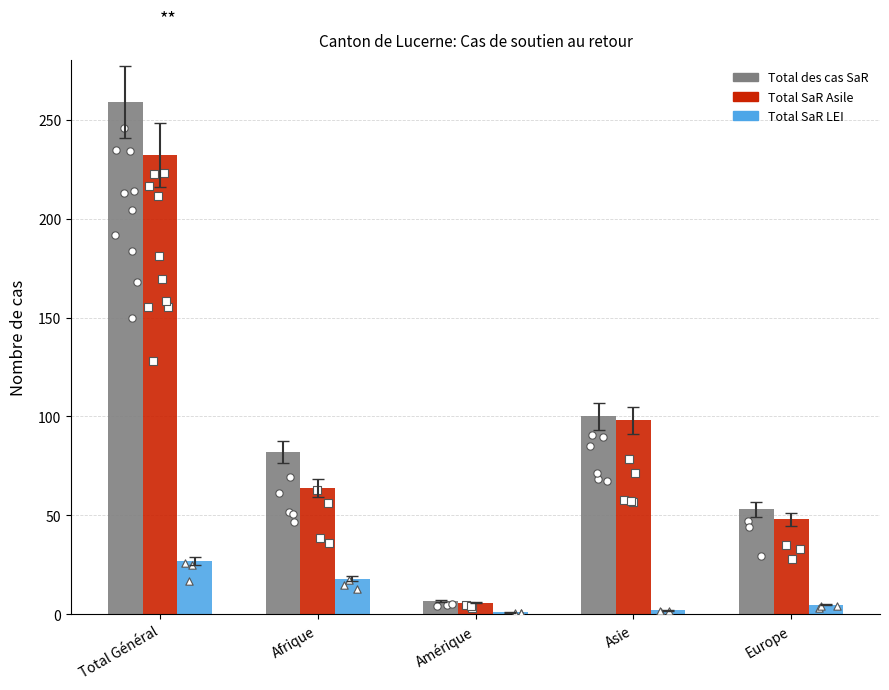

At which category is the sum across all series the highest?

Total Général